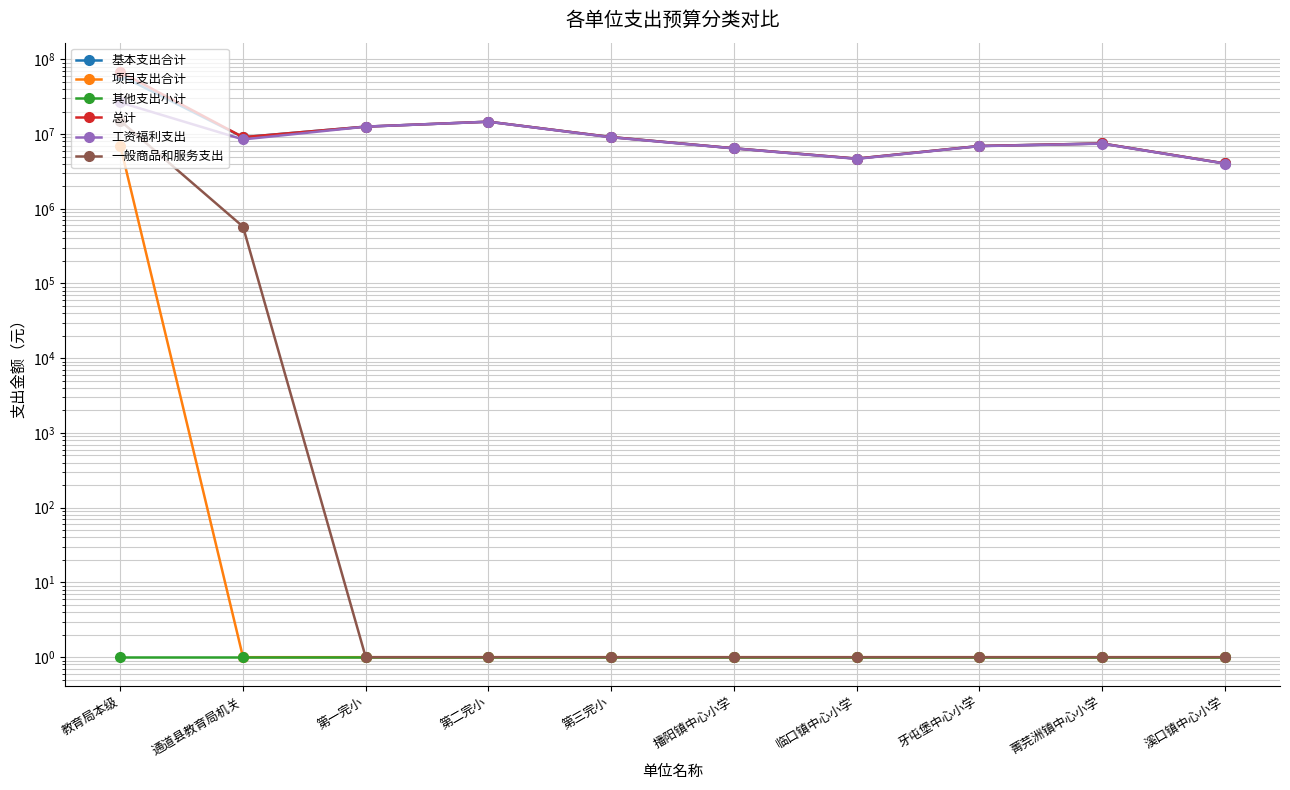

What is the spread (max minus min) of values at 临口镇中心小学?

4685901